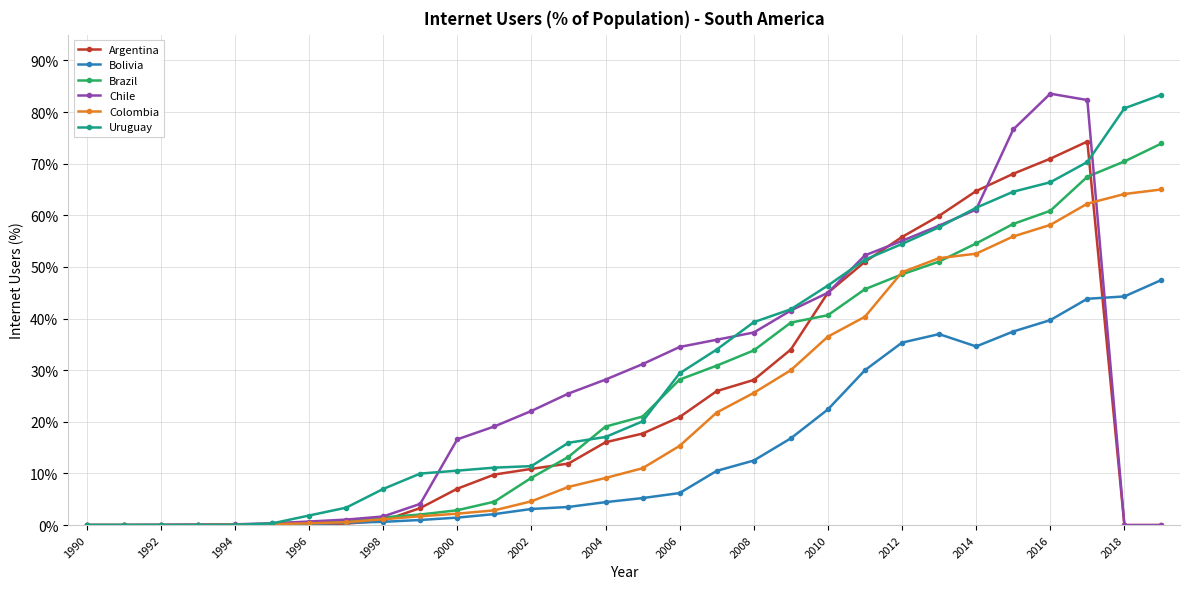

What are all the series names shown in the legend?

Argentina, Bolivia, Brazil, Chile, Colombia, Uruguay